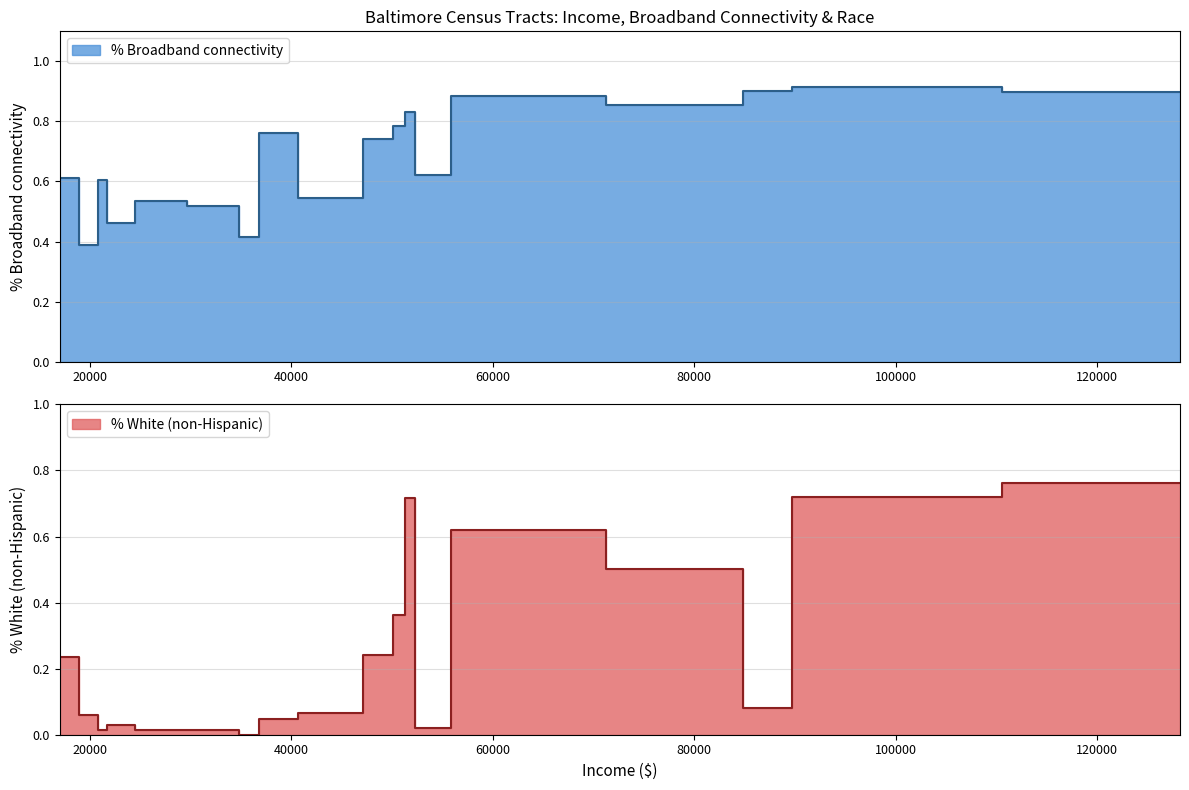

The % Broadband connectivity series shows 0.6 at 1308.06. True or false?

False